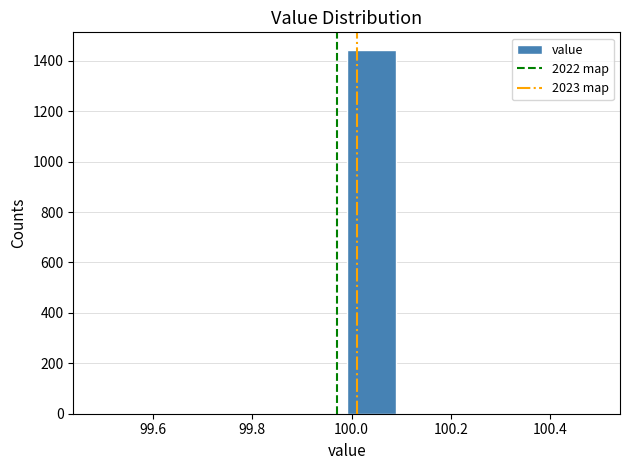

Reading left to right, list every bar in this chart as the range it spans on the x-axis followed by its height. Neither the bar edges nor the heights are printed on the chart, so give them approximately, as read against the axes.

99.49 to 99.59: 0
99.59 to 99.69: 0
99.69 to 99.79: 0
99.79 to 99.89: 0
99.89 to 99.99: 0
99.99 to 100.09: 1440
100.09 to 100.19: 0
100.19 to 100.29: 0
100.29 to 100.39: 0
100.39 to 100.49: 0